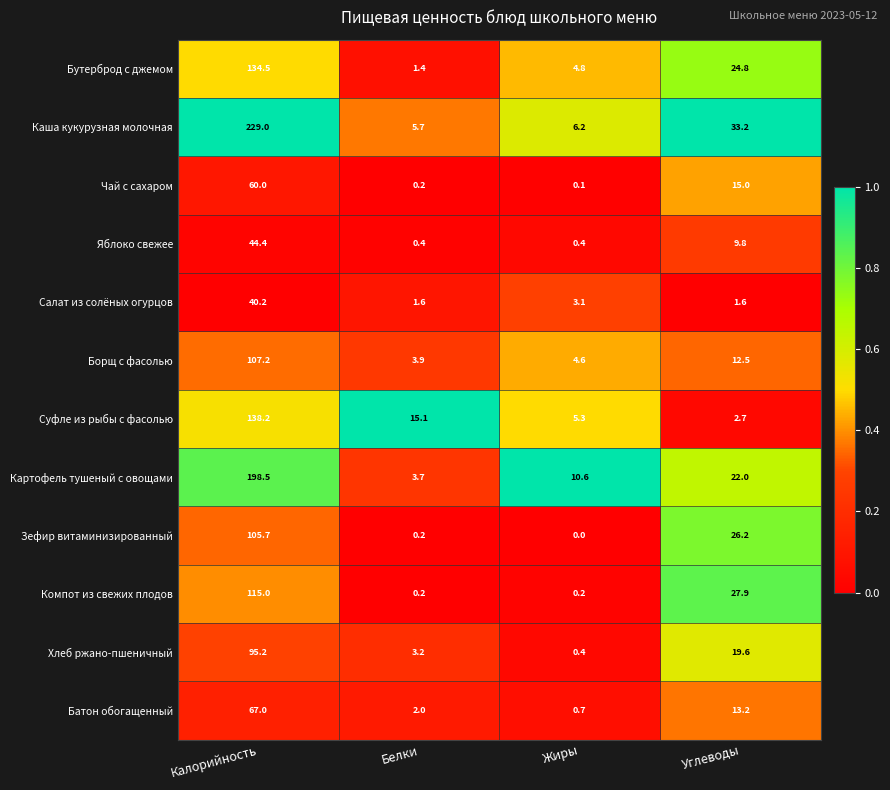

What is the difference between the maximum and minimum values in the Хлеб ржано-пшеничный series?

94.8